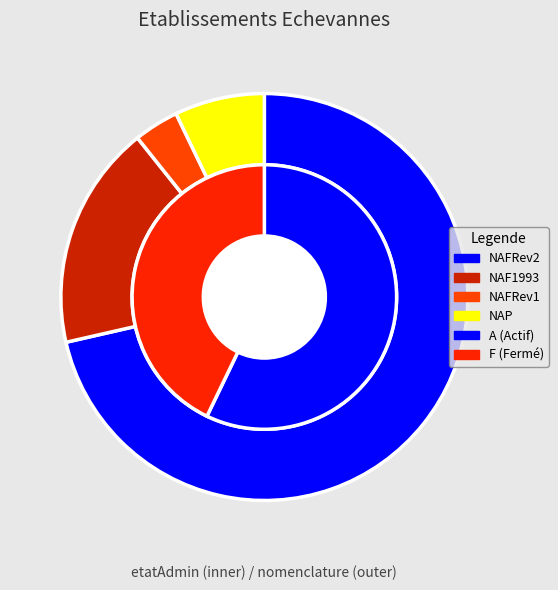

Is it true that A is 57% of the pie?

True